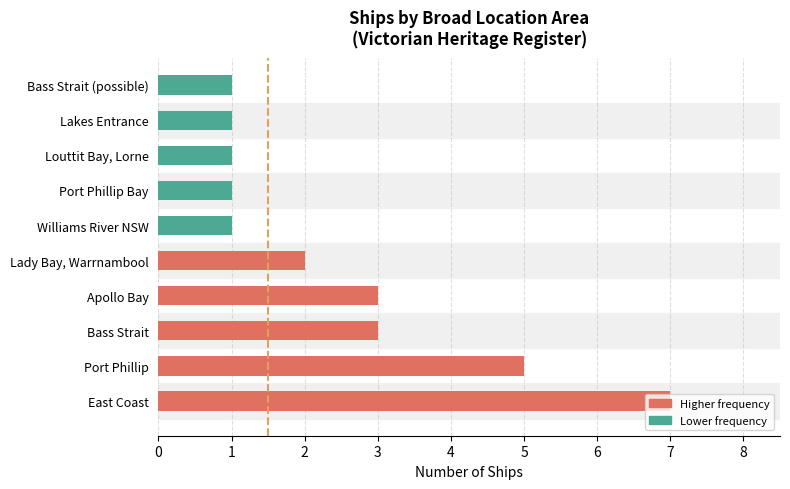

Count the number of categories in the chart.

10